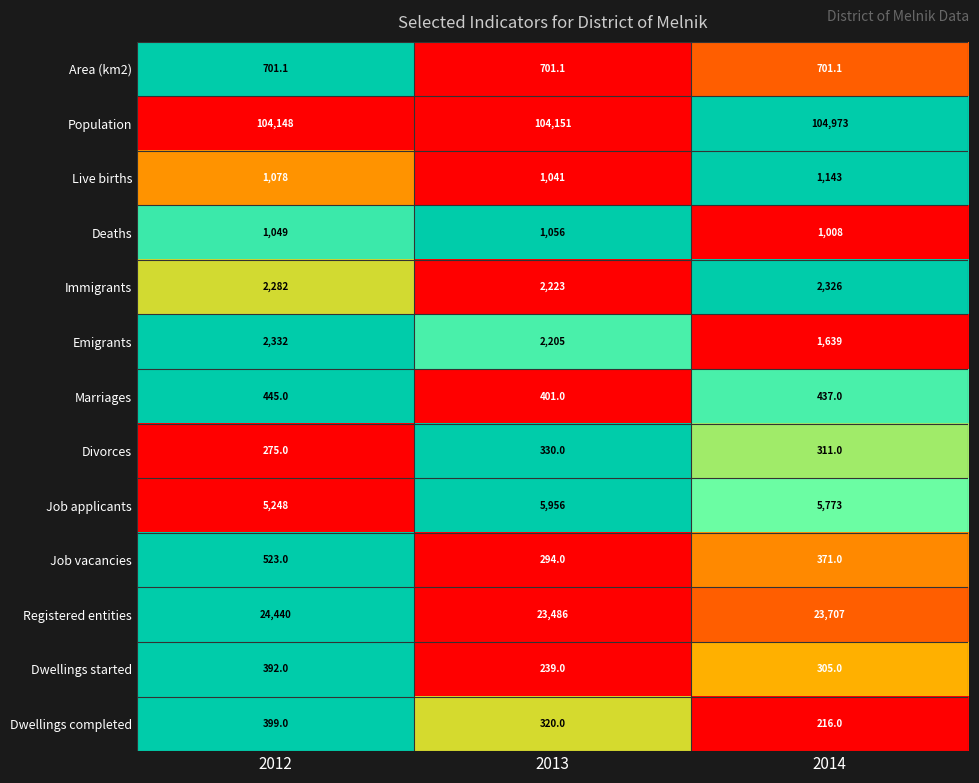

At which label is Immigrants closest to 2274?

2012